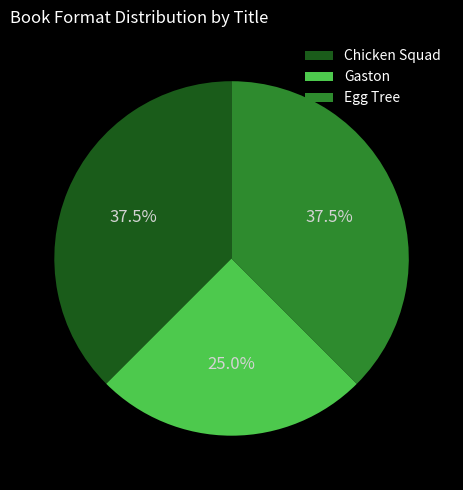

Which slice is the smallest?

Gaston